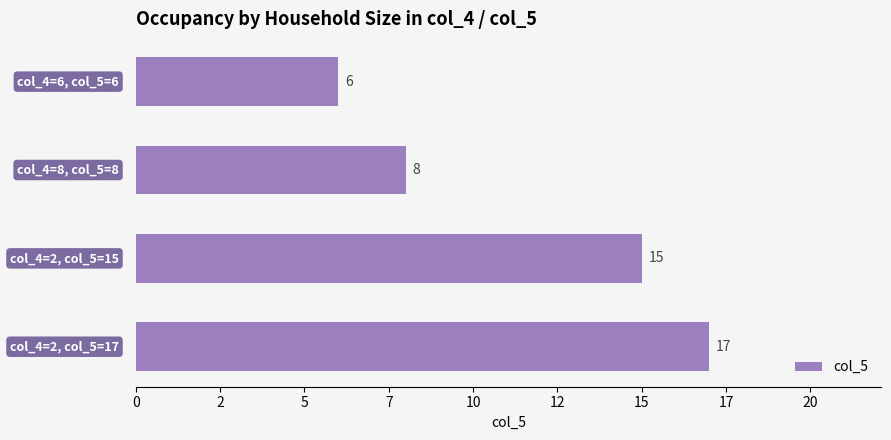

Are the bars horizontal?

Yes